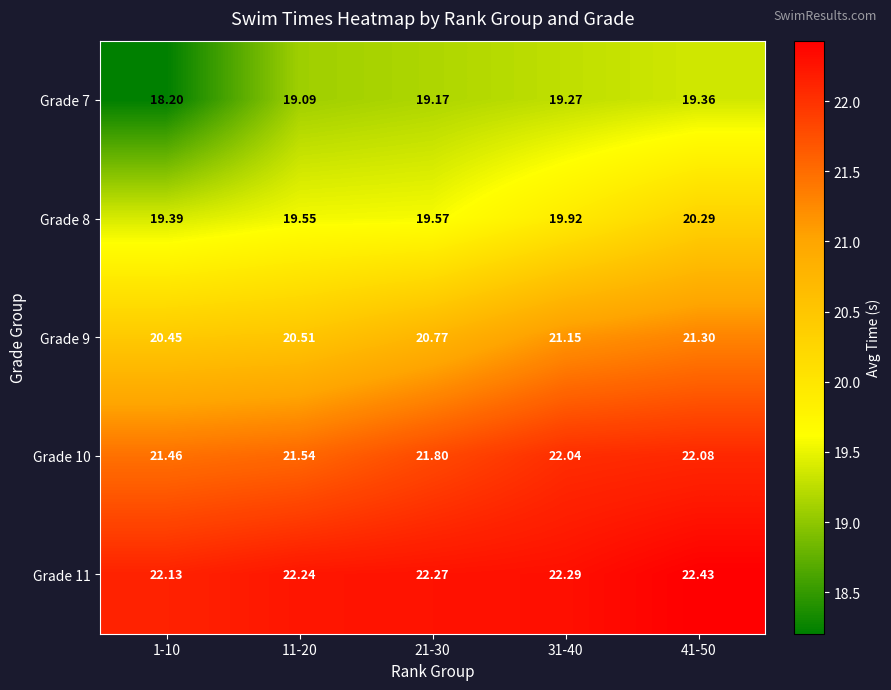

Is the value of Grade 7 at 41-50 greater than the value of Grade 9 at 21-30?

No